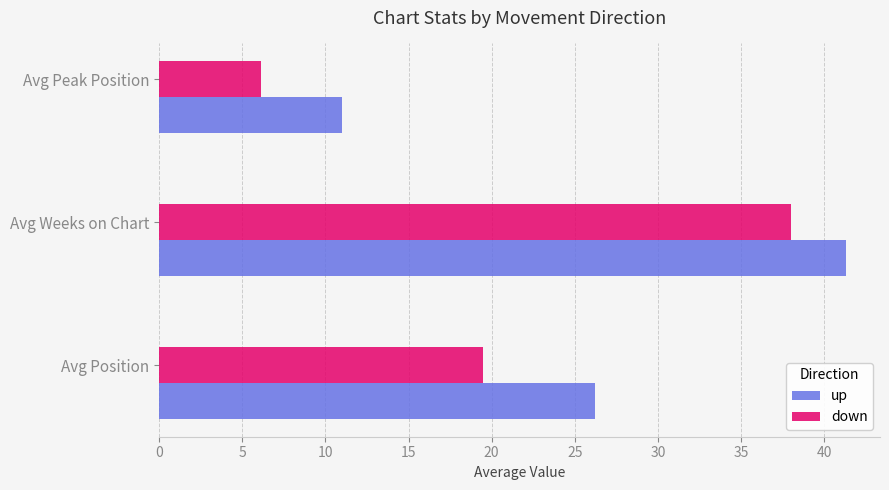

What is the approximate value of down at Avg Peak Position?

6.1